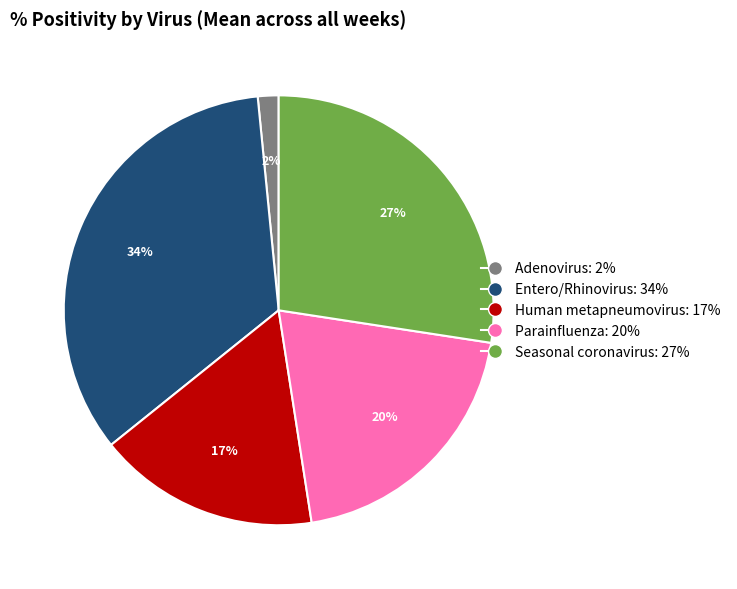

Does any single category account for the majority?

No